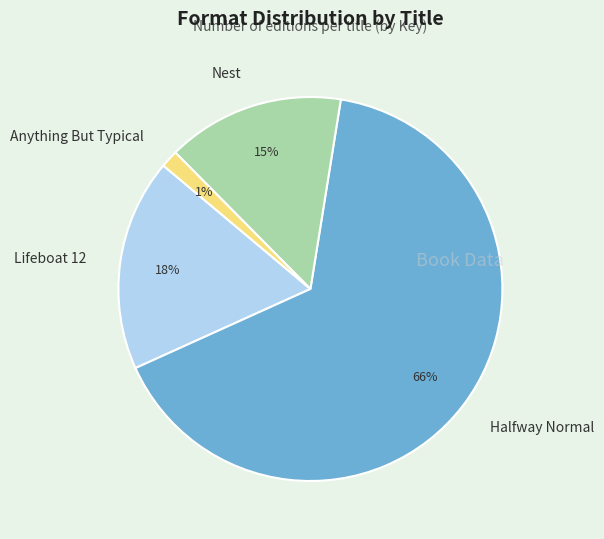

Is there any slice that represents more than half of the pie?

Yes